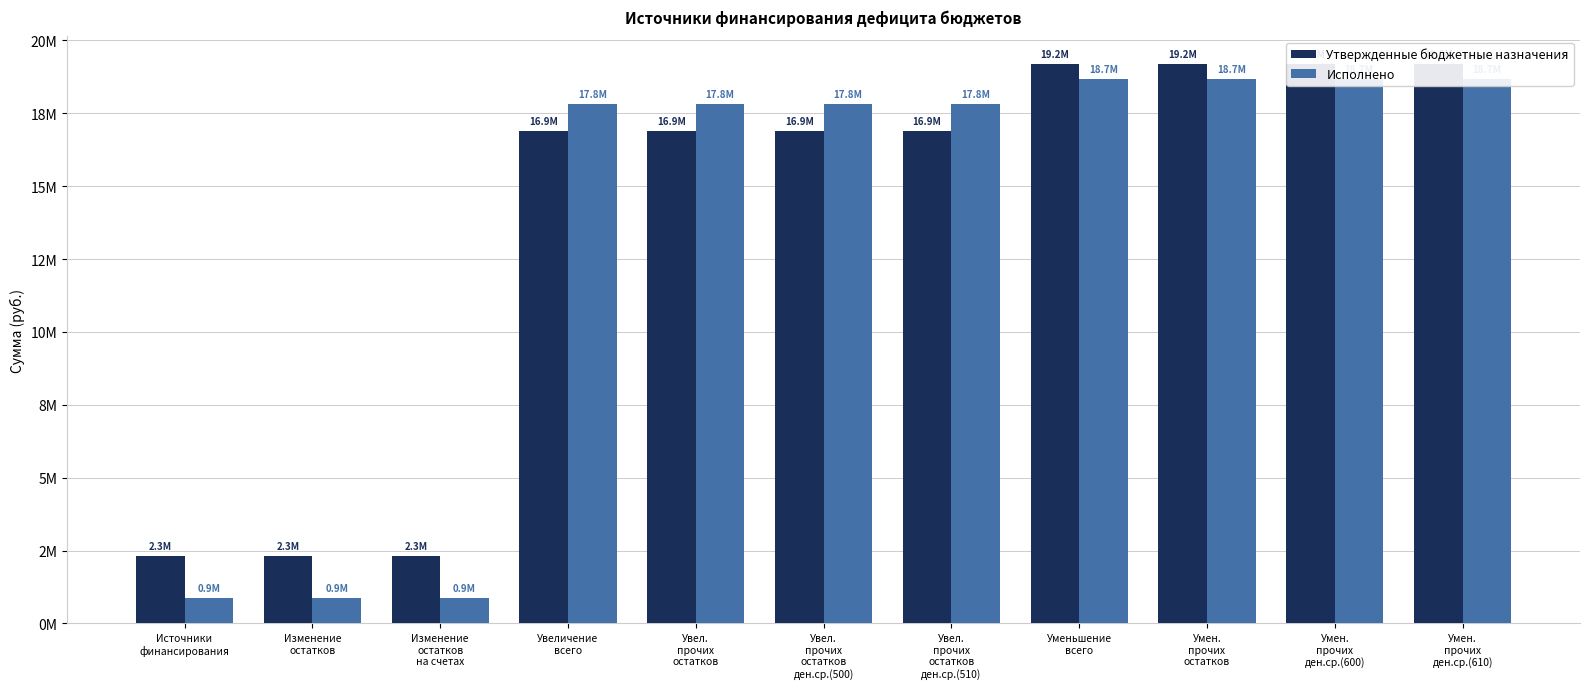

Rank the categories by Исполнено value from lowest to highest.

Источники
финансирования, Изменение
остатков, Изменение
остатков
на счетах, Увеличение
всего, Увел.
прочих
остатков, Увел.
прочих
остатков
ден.ср.(500), Увел.
прочих
остатков
ден.ср.(510), Уменьшение
всего, Умен.
прочих
остатков, Умен.
прочих
ден.ср.(600), Умен.
прочих
ден.ср.(610)